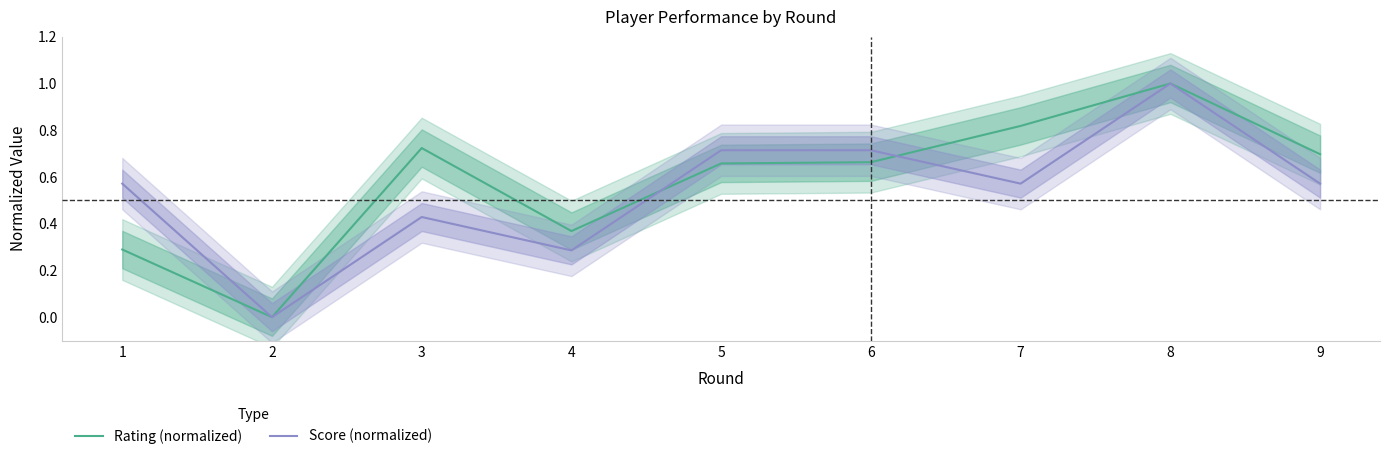

At which label is Score (normalized) closest to 0?

2